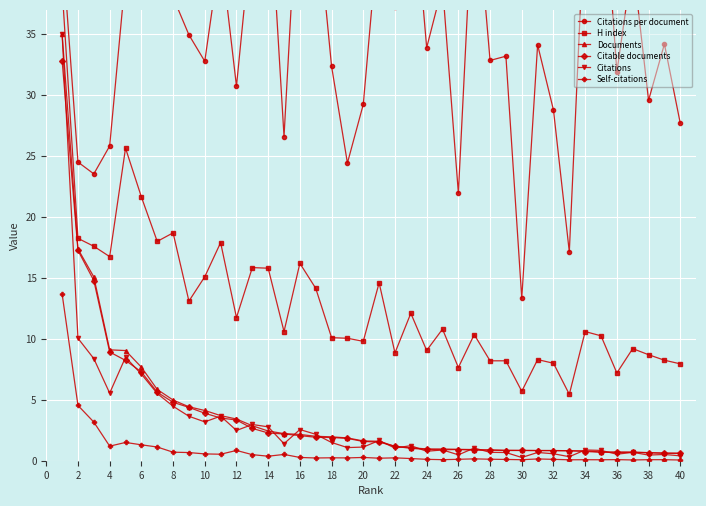

How many interior local valleys does the Self-citations series have?

11